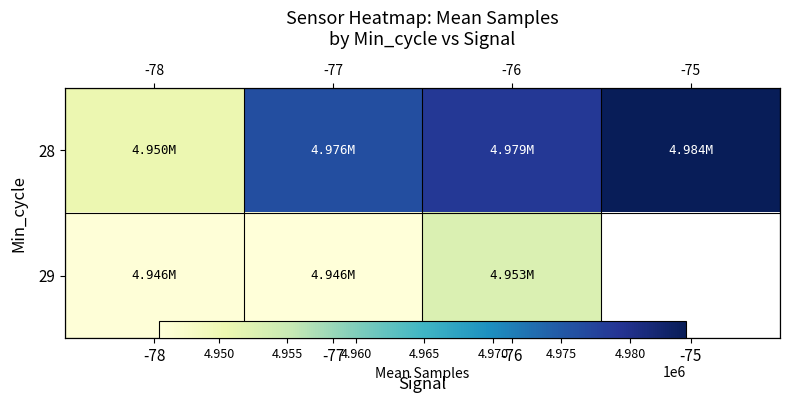

Is it true that 28 equals 8474719.7 at -78?

False